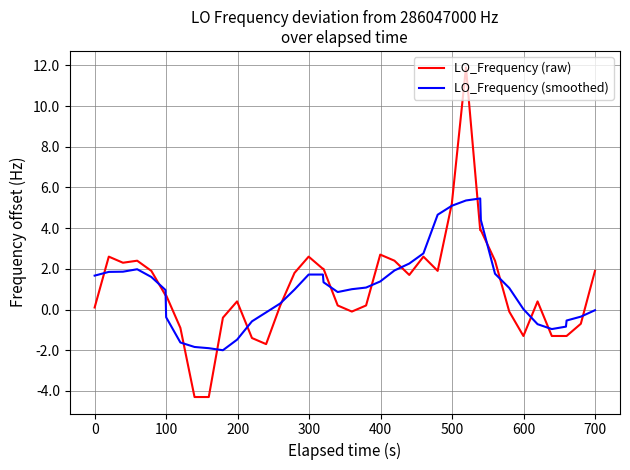

What are all the series names shown in the legend?

LO_Frequency (raw), LO_Frequency (smoothed)